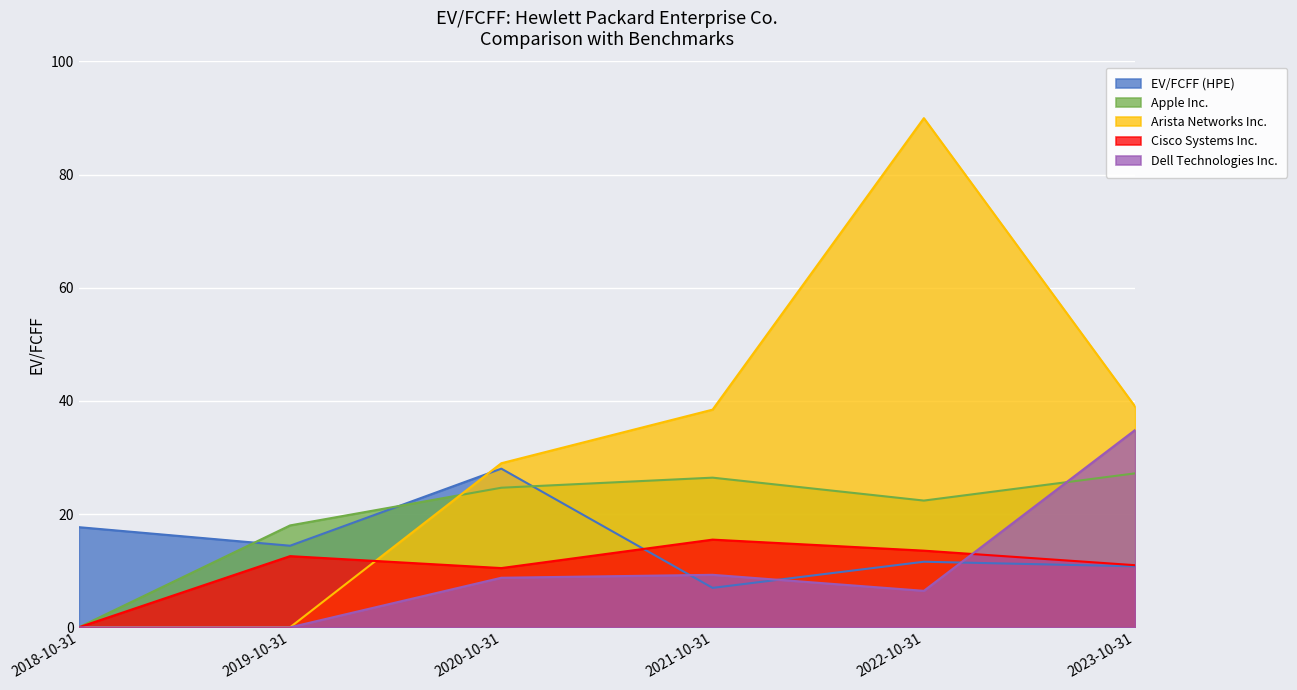

What is the value of the Apple Inc. point at the 3rd from the left?

24.7